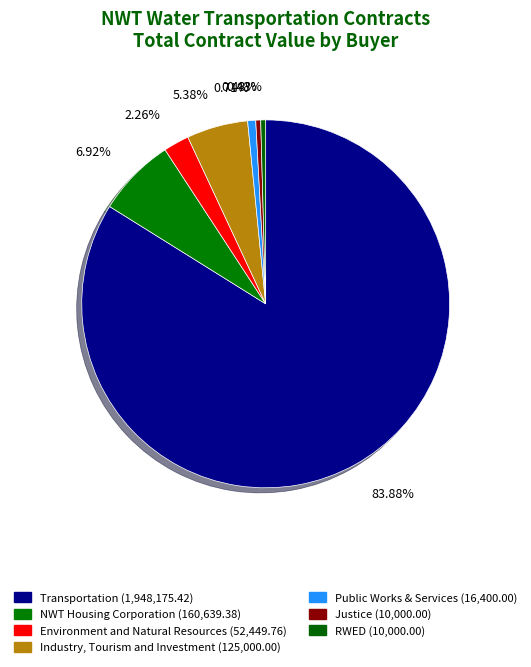

Which category has the biggest portion of the pie?

Transportation